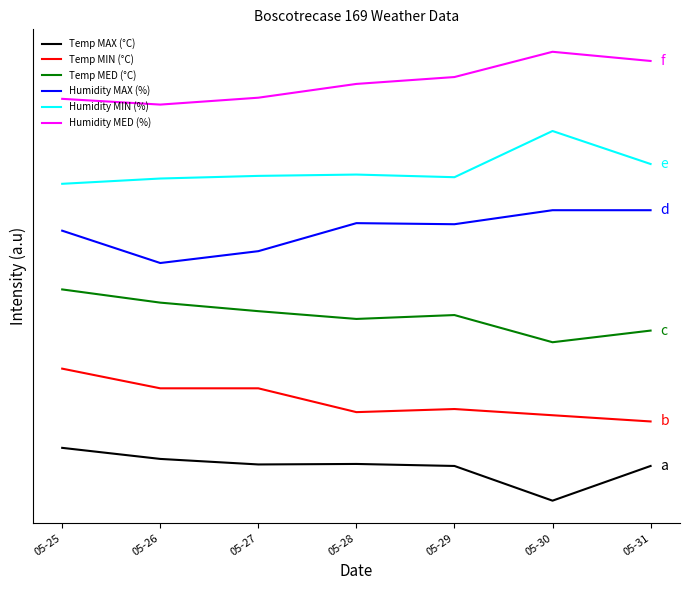

What is the difference between the Temp MED (°C) values at 05-26 and 05-28?

6.2